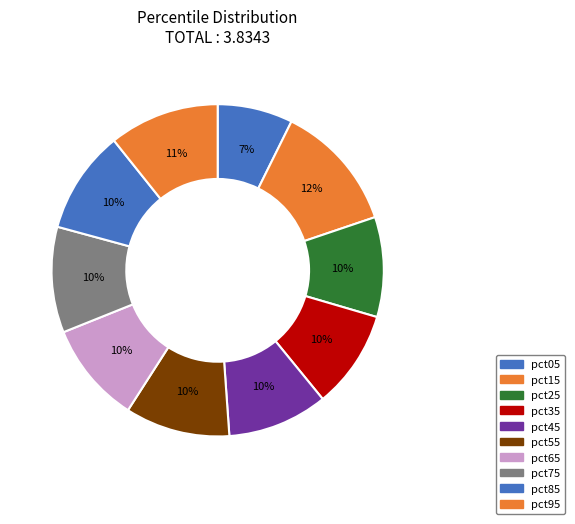

Does any single category account for the majority?

No